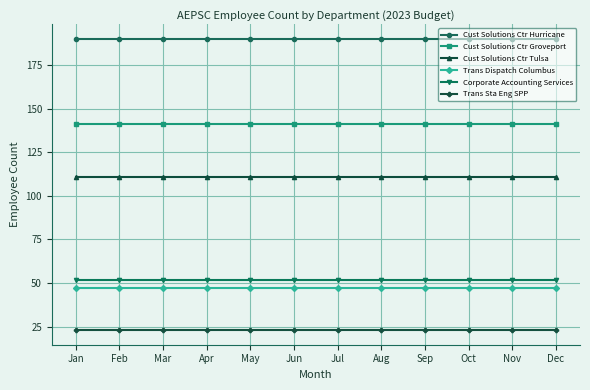

Read the Trans Sta Eng SPP value at Mar.

23